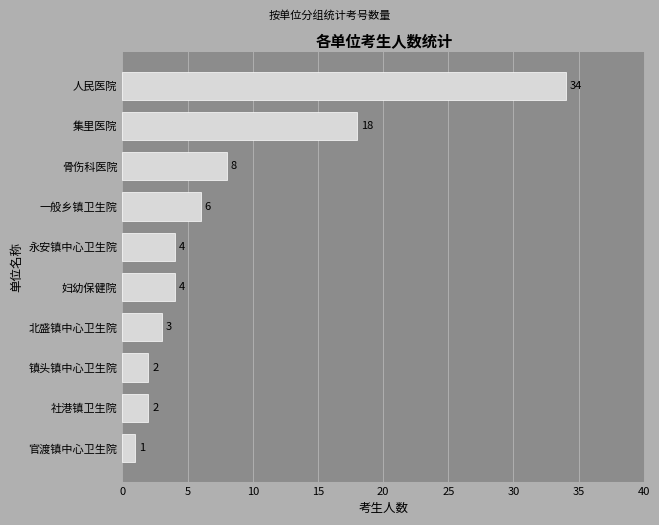

What is the sum of all values?

82